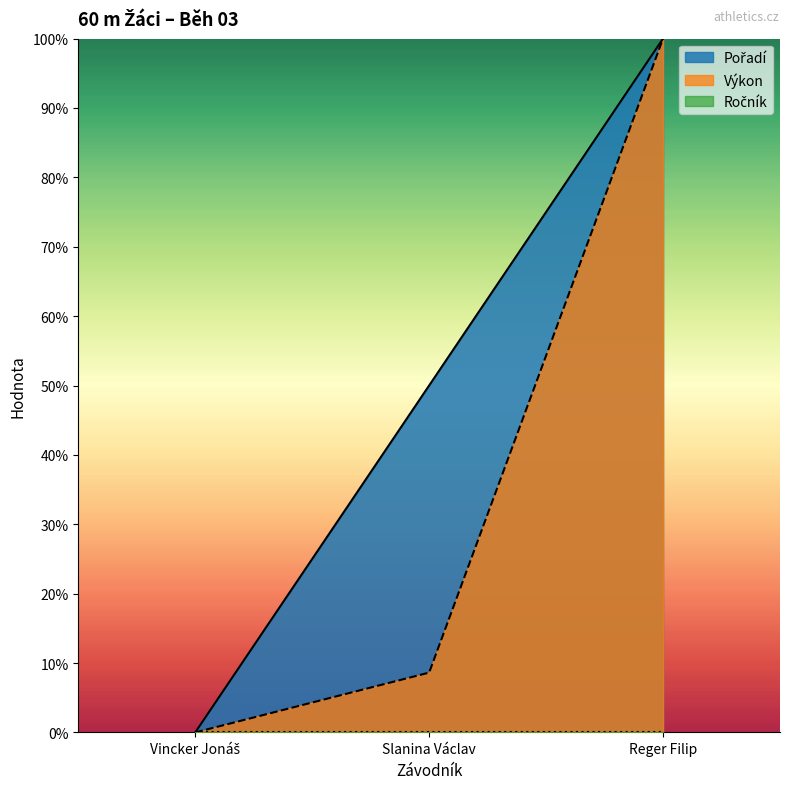

At how many categories does at least one series exceed 0?

2